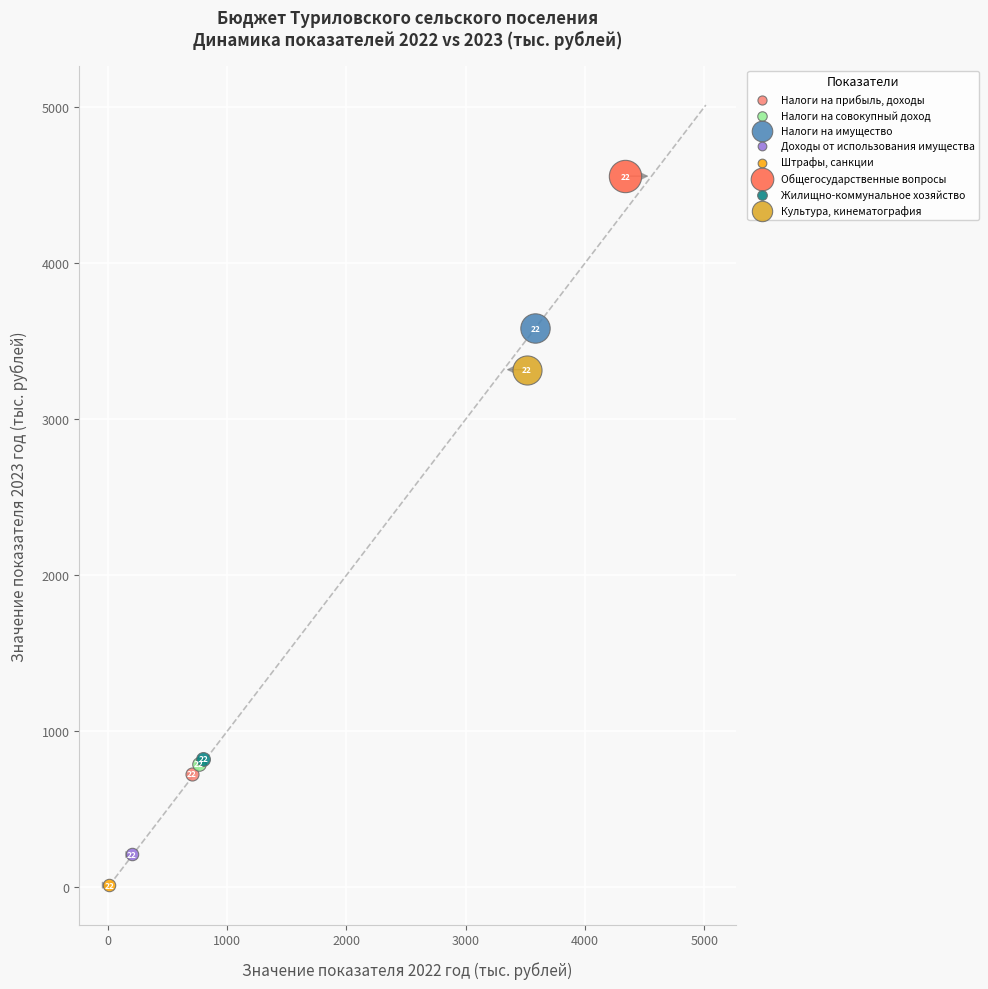

Which series reaches the minimum Y coordinate?

Штрафы, санкции